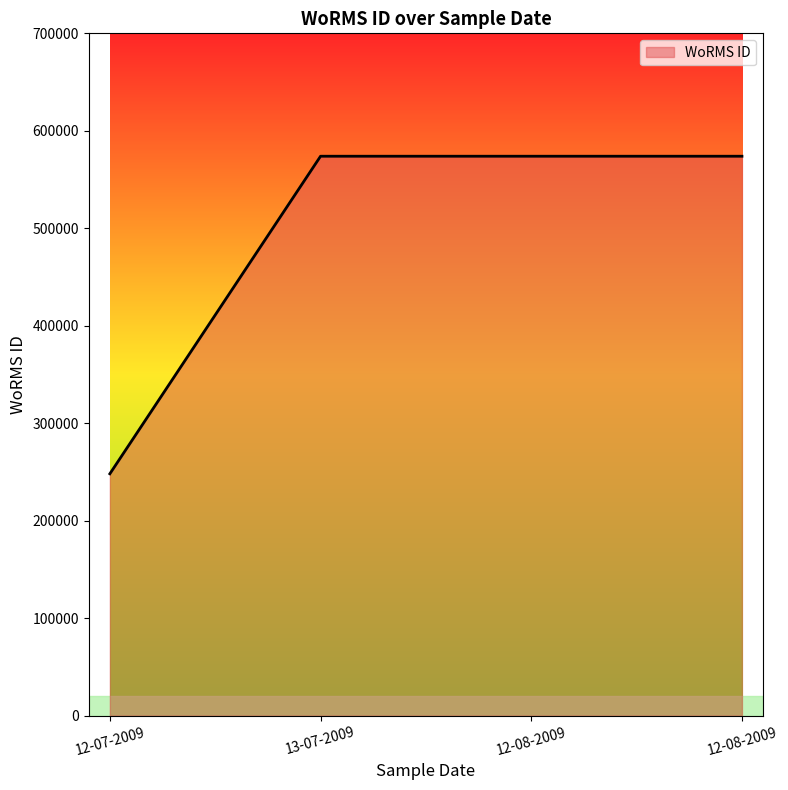

At which category does the chart reach its minimum across all series?

12-07-2009